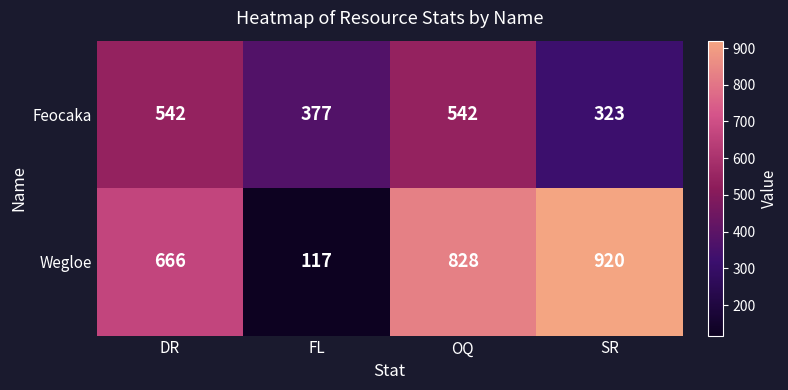

Rank the series by their average value, from highest to lowest.

Wegloe, Feocaka